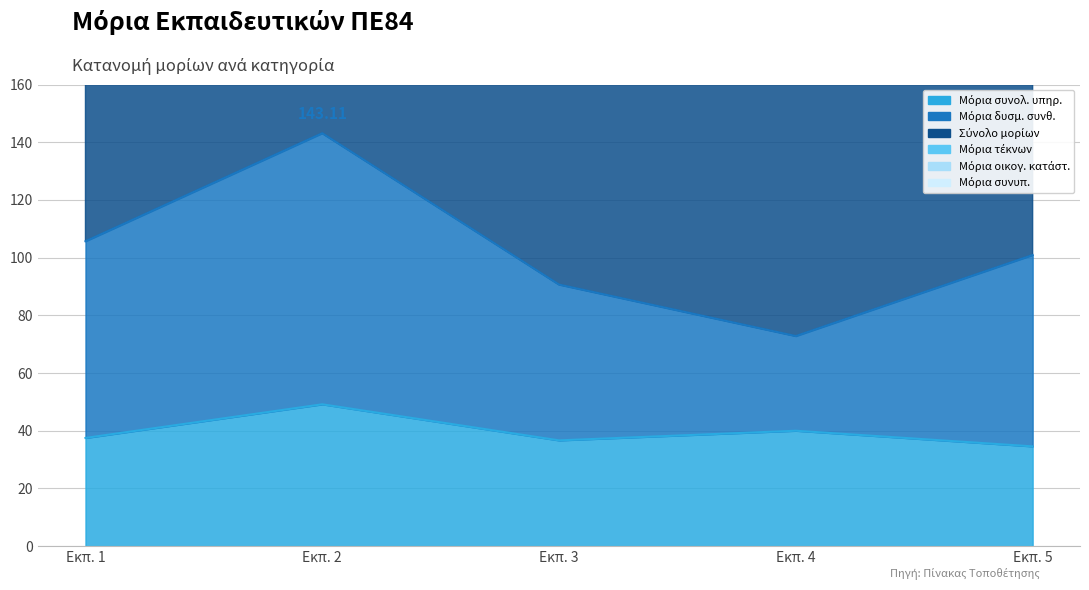

True or false: Μόρια δυσμ. συνθ. has a value of 151.5 at Εκπ. 5.

False